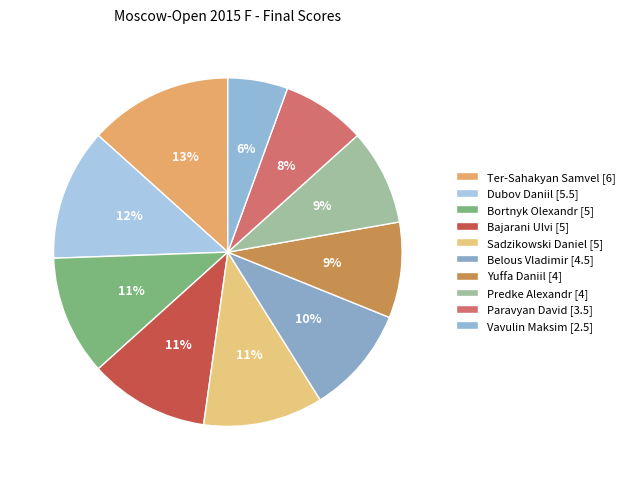

What is the change in value from Bajarani Ulvi to Yuffa Daniil?

-1.0